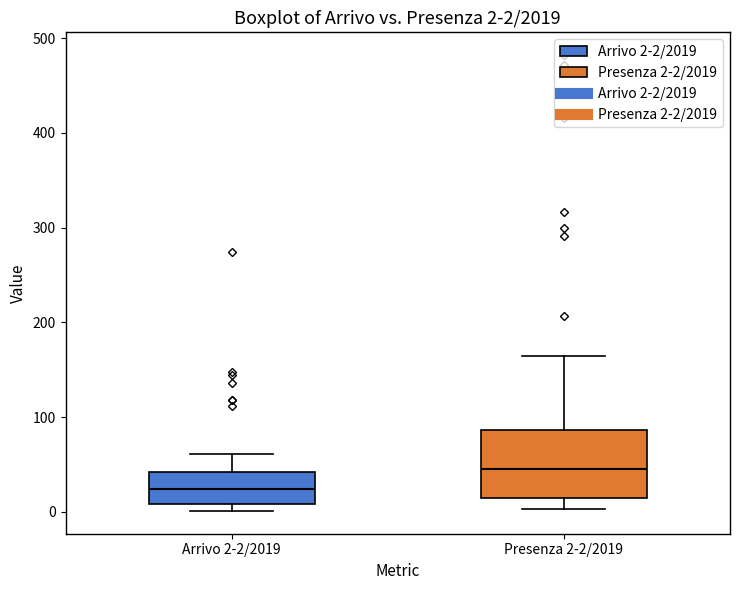

Comparing the boxes themselves (not the whiskers), which one is the tallest?

Presenza 2-2/2019